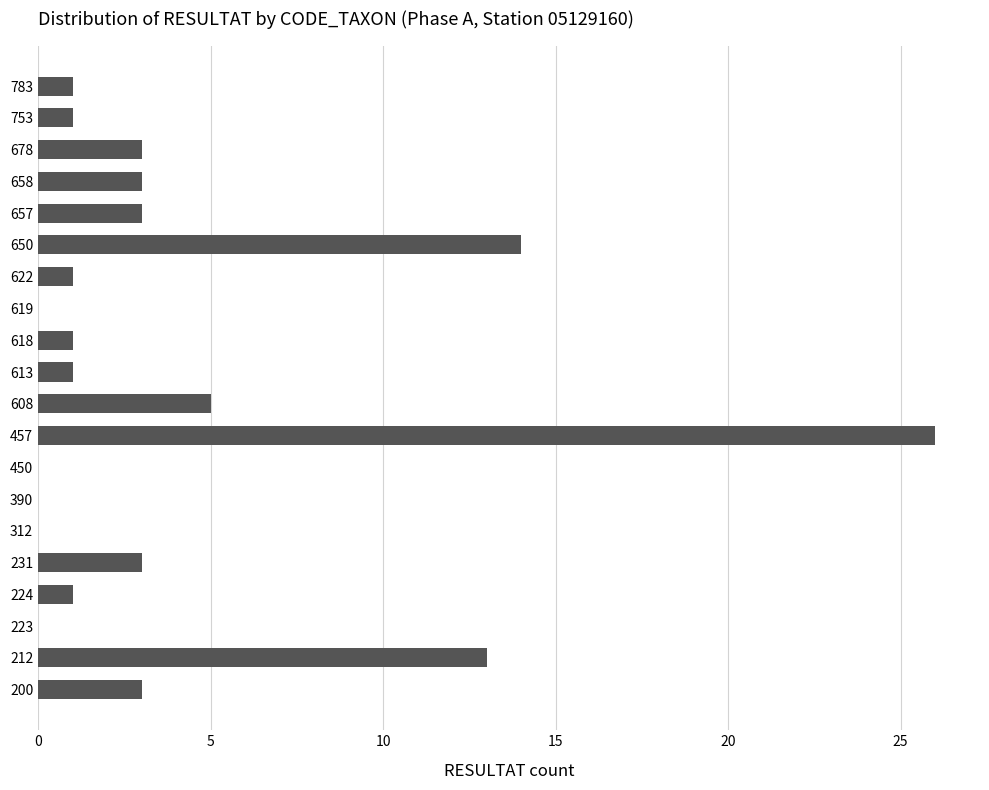

Reading top to bottom, what are all the values shown in this chart?

783=1	753=1	678=3	658=3	657=3	650=14	622=1	619=0	618=1	613=1	608=5	457=26	450=0	390=0	312=0	231=3	224=1	223=0	212=13	200=3